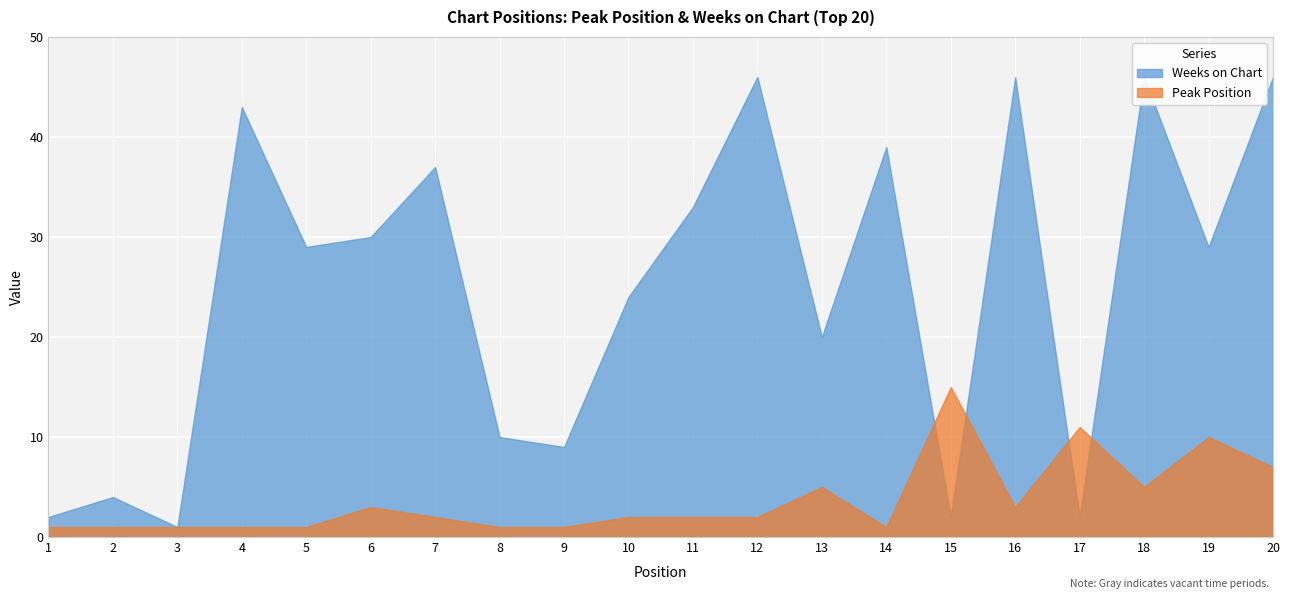

What is the value of the Peak Position point at the 4th from the left?

1